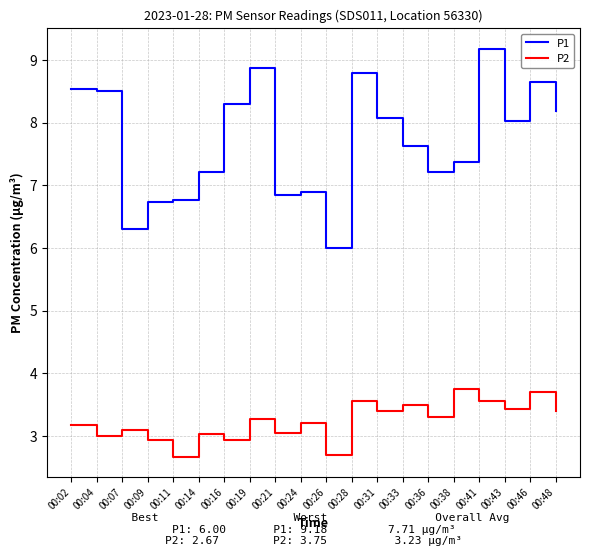

Where does the P2 series first go above 3?

00:02